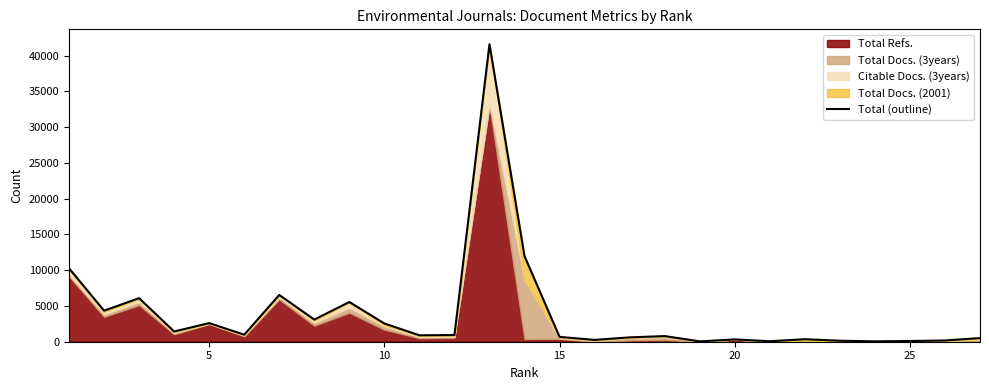

Reading right to left, list all the values displayed in this chart.

508	175	100	53	141	349	69	319	49	790	609	252	675	11964	41578	934	895	2552	5549	3097	6537	980	2599	1429	6089	4338	10266